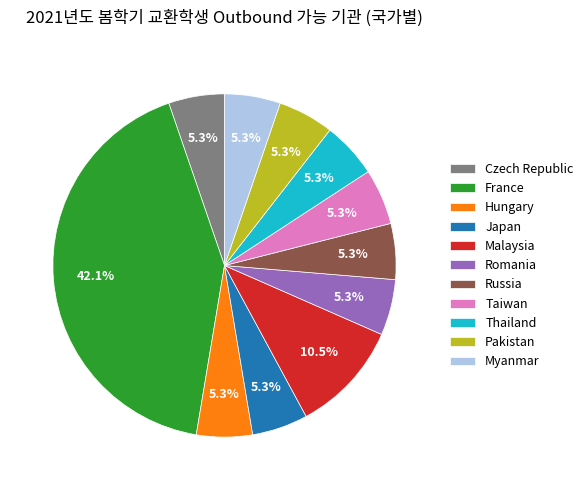

Is the sum of Malaysia and Myanmar greater than half?

No